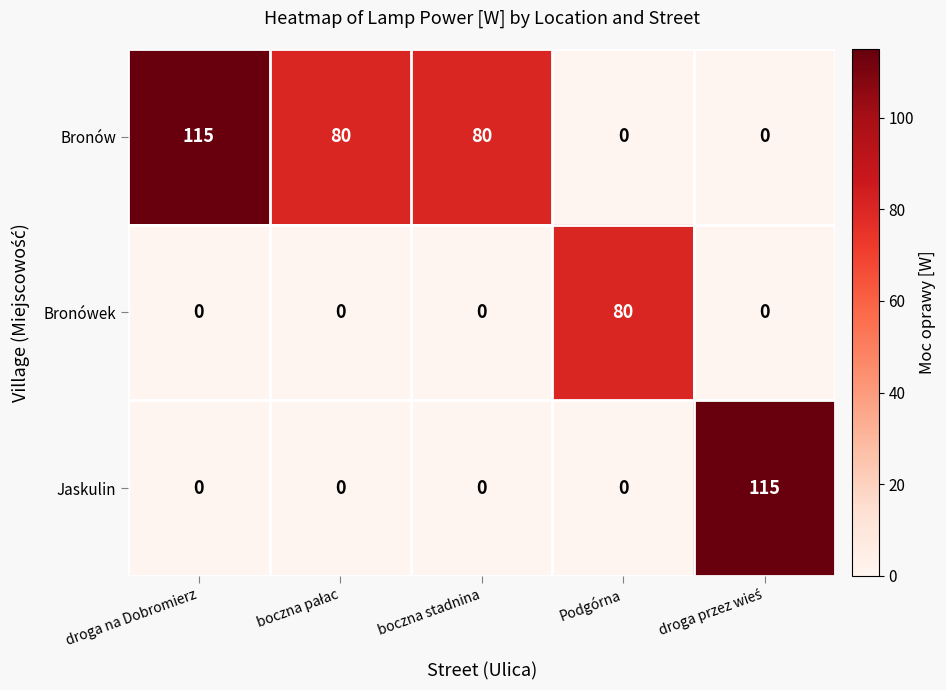

List the series in order of their overall mean, highest first.

Bronów, Jaskulin, Bronówek